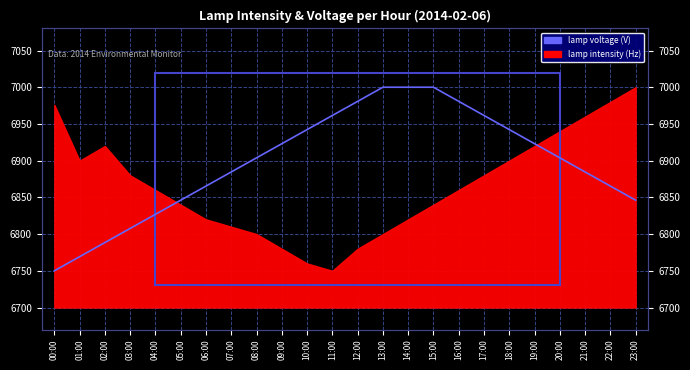

Approximately how many times larger is the value at 13:00 compared to 17:00?

1.0